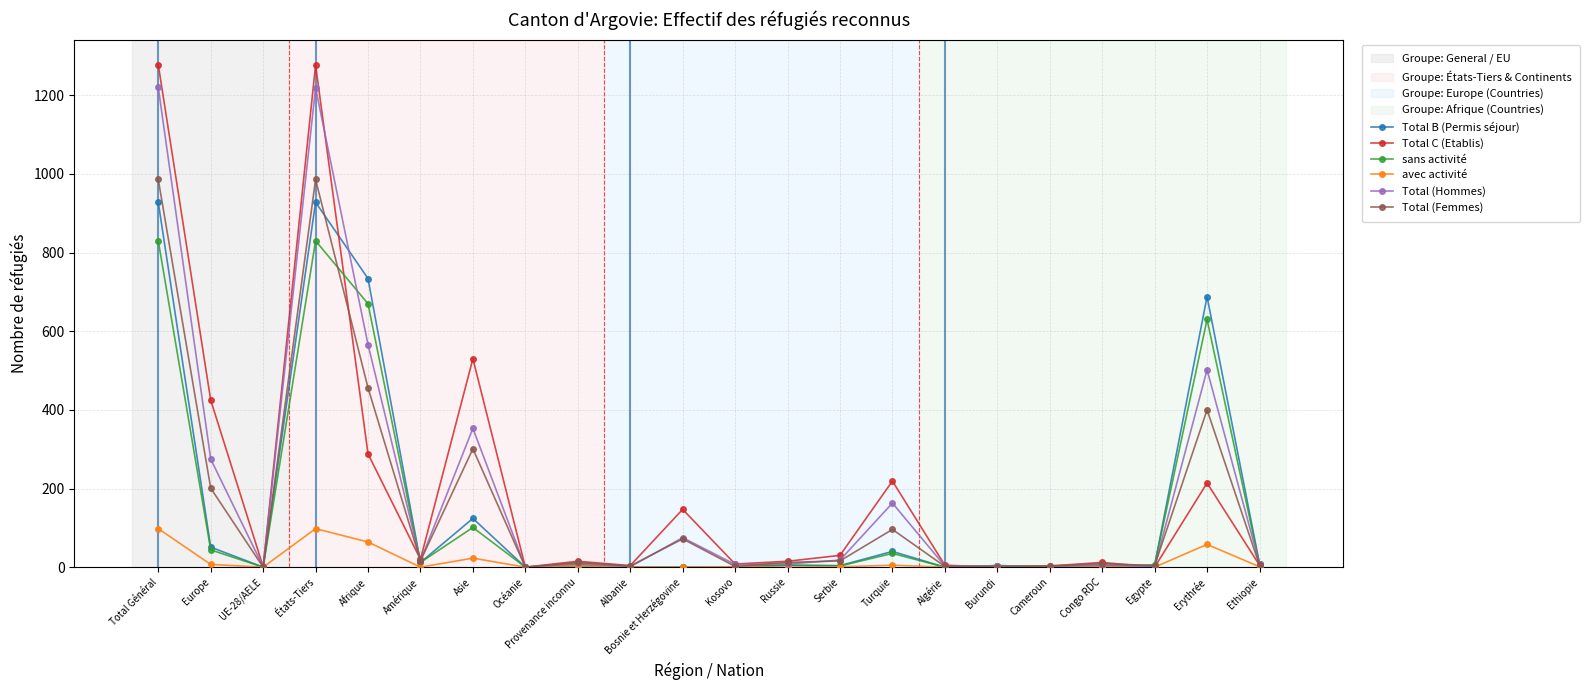

At which category does Total (Hommes) reach its first local valley?

UE-28/AELE